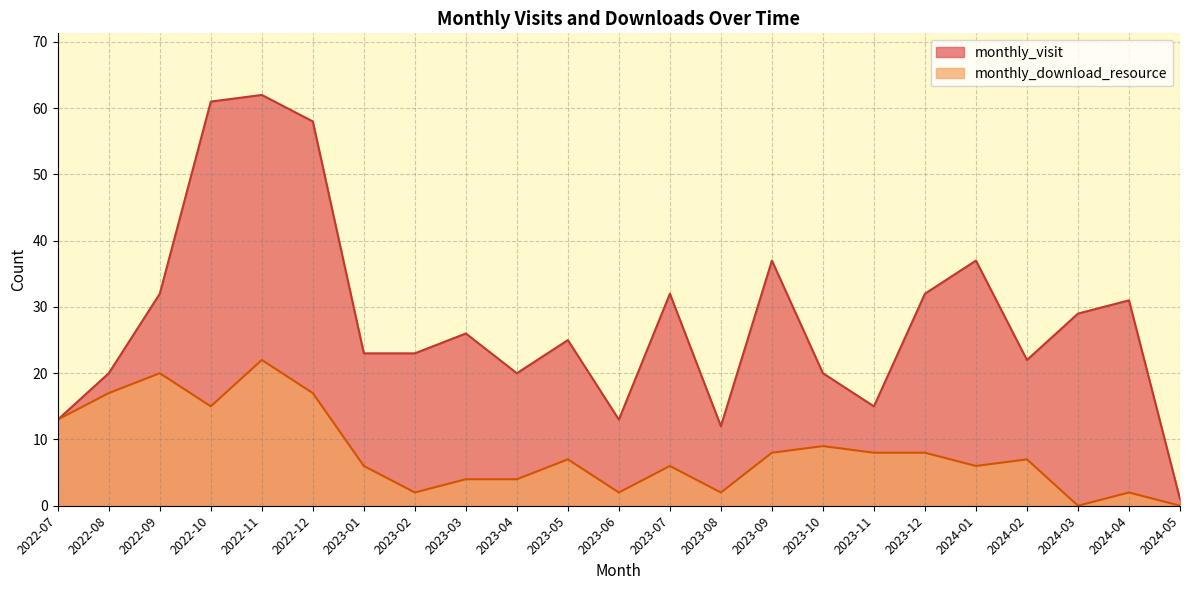

What is the label of the 11th point from the right?

2023-07